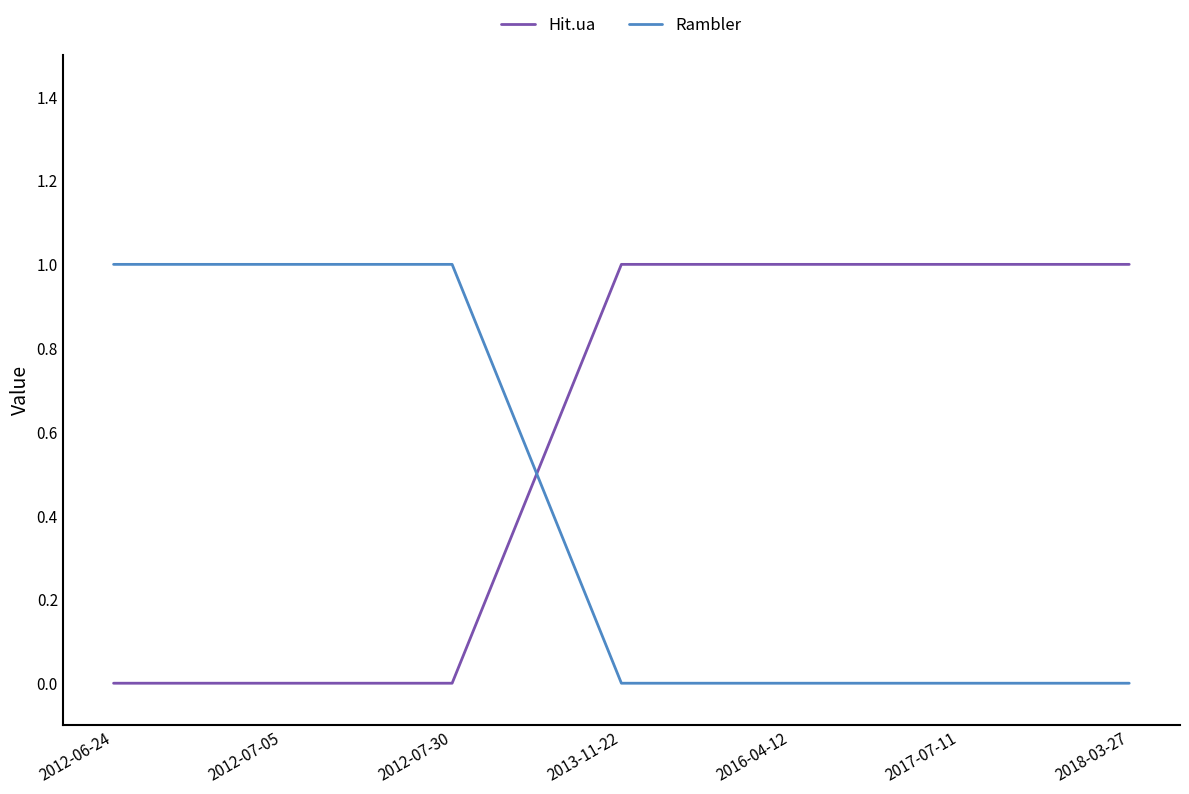

What position from the left is 2017-07-11?

6